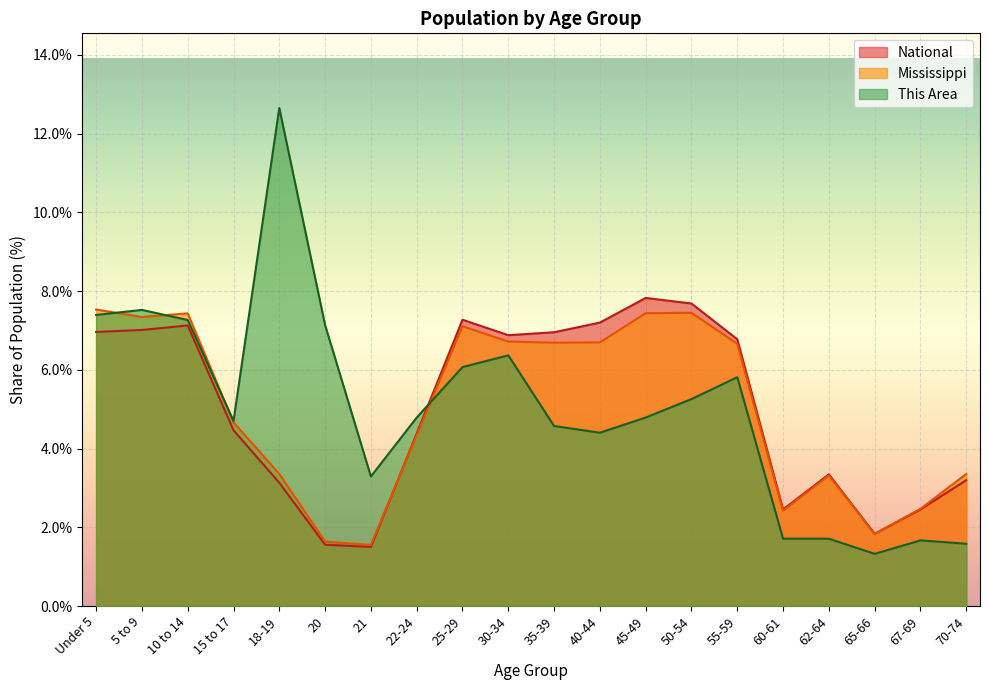

Where is the first local maximum for National?

10 to 14